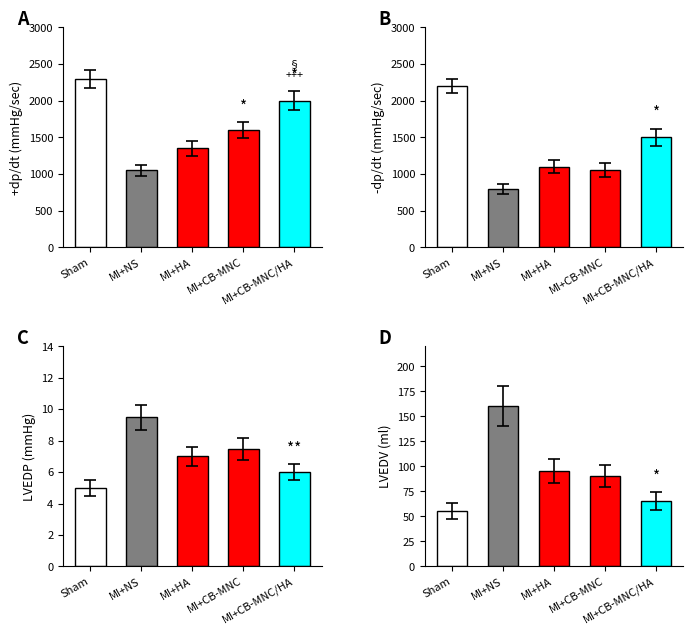

At which category is the sum across all series the highest?

Sham